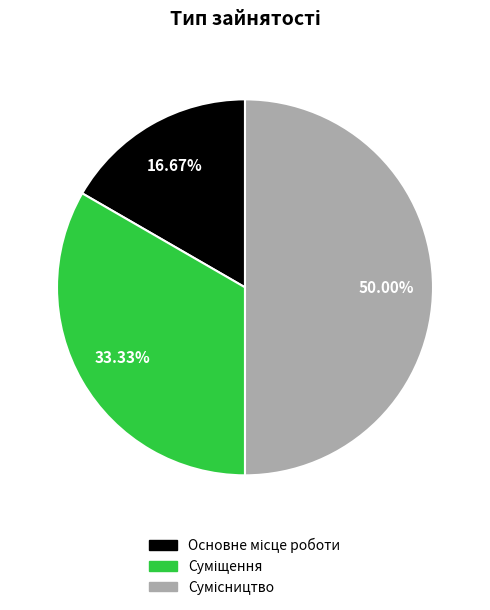

To the nearest percent, what portion does Основне місце роботи represent?

17%